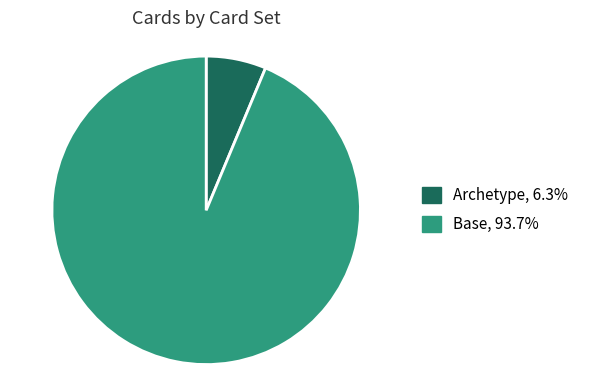

What is the smallest slice in the pie chart?

Archetype